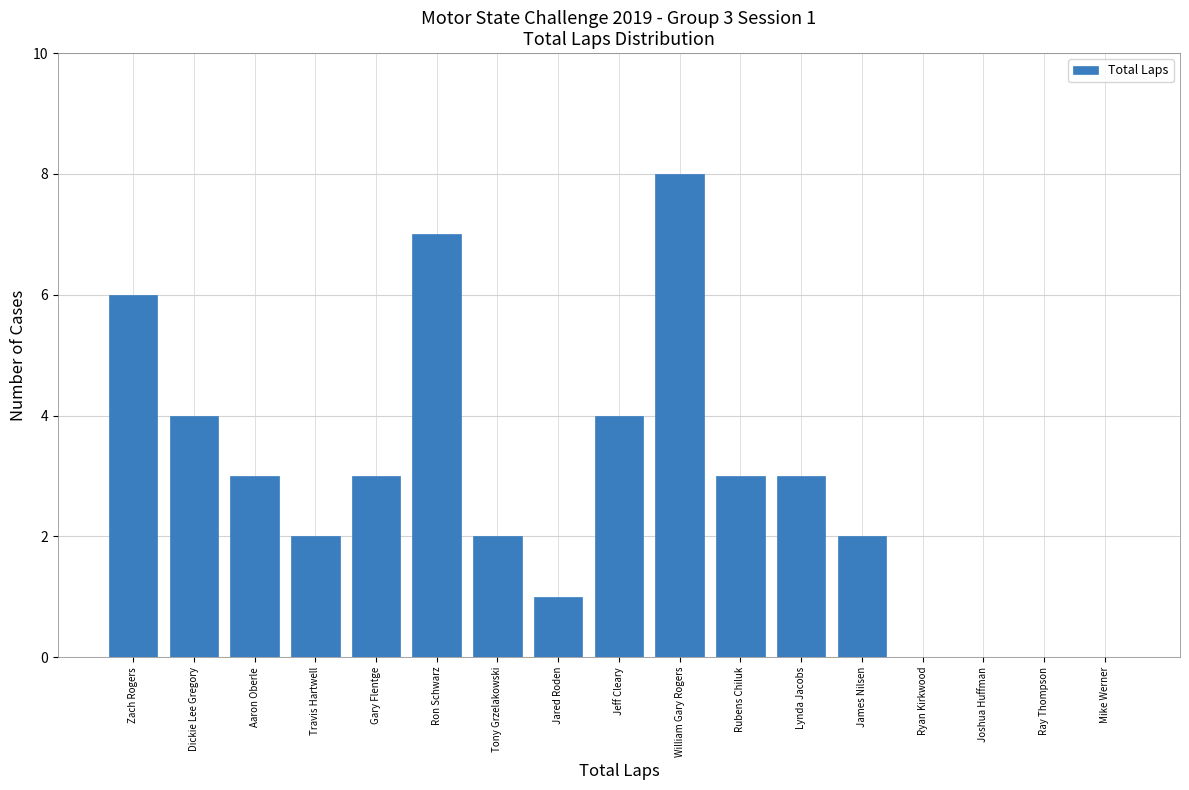

Reading left to right, list all the values displayed in this chart.

Zach Rogers=6	Dickie Lee Gregory=4	Aaron Oberle=3	Travis Hartwell=2	Gary Flentge=3	Ron Schwarz=7	Tony Grzelakowski=2	Jared Roden=1	Jeff Cleary=4	William Gary Rogers=8	Rubens Chiluk=3	Lynda Jacobs=3	James Nilsen=2	Ryan Kirkwood=0	Joshua Huffman=0	Ray Thompson=0	Mike Werner=0